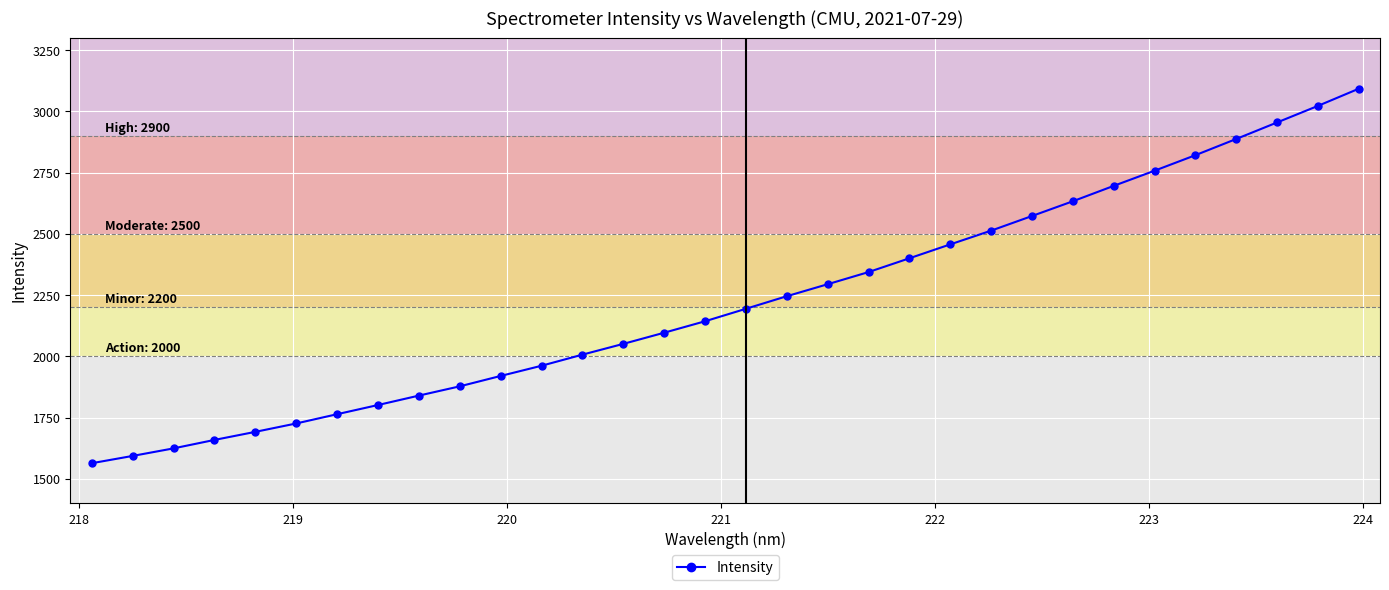

What is the smallest value displayed?

1563.3